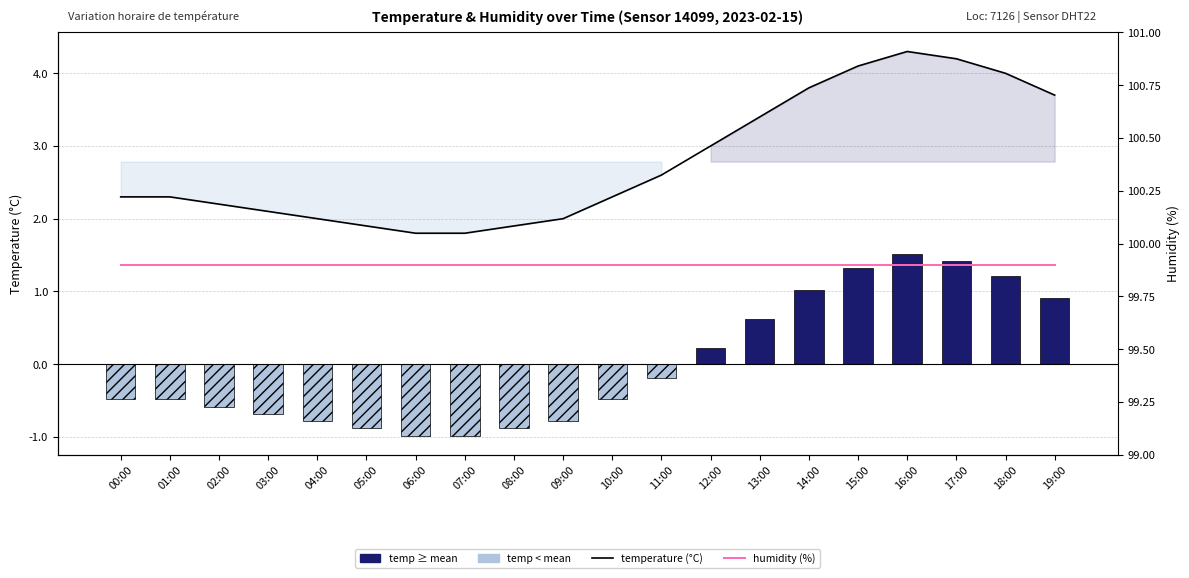

Reading left to right, list all the values displayed in this chart.

temperature: 00:00=2.3	01:00=2.3	02:00=2.2	03:00=2.1	04:00=2.0	05:00=1.9	06:00=1.8	07:00=1.8	08:00=1.9	09:00=2.0	10:00=2.3	11:00=2.6	12:00=3.0	13:00=3.4	14:00=3.8	15:00=4.1	16:00=4.3	17:00=4.2	18:00=4.0	19:00=3.7
humidity: 00:00=99.9	01:00=99.9	02:00=99.9	03:00=99.9	04:00=99.9	05:00=99.9	06:00=99.9	07:00=99.9	08:00=99.9	09:00=99.9	10:00=99.9	11:00=99.9	12:00=99.9	13:00=99.9	14:00=99.9	15:00=99.9	16:00=99.9	17:00=99.9	18:00=99.9	19:00=99.9